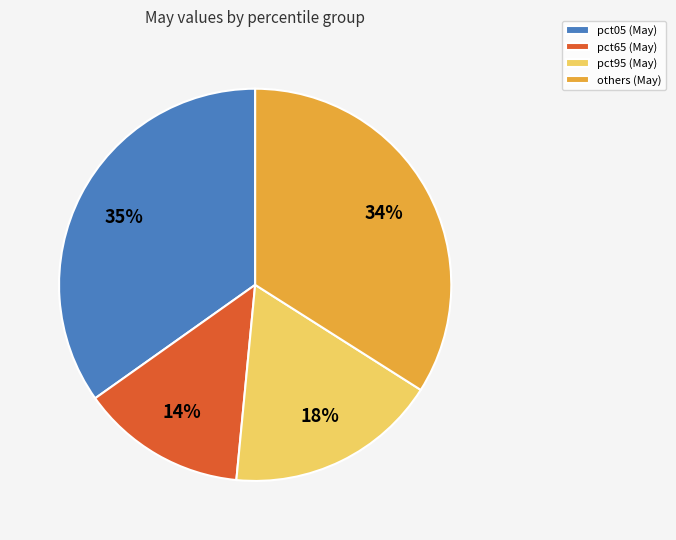

Is there any slice that represents more than half of the pie?

No